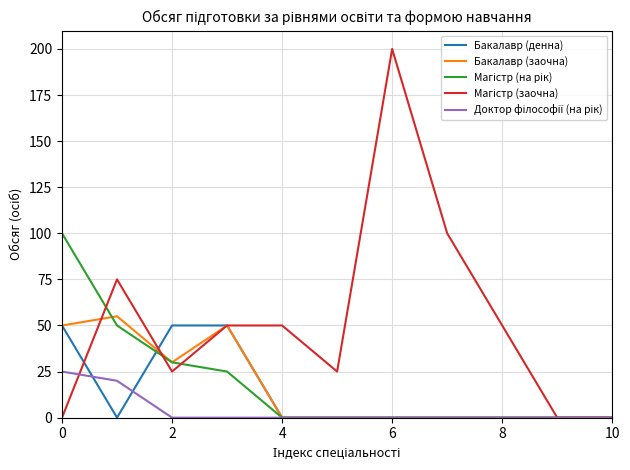

What is the maximum value shown in the chart?

200